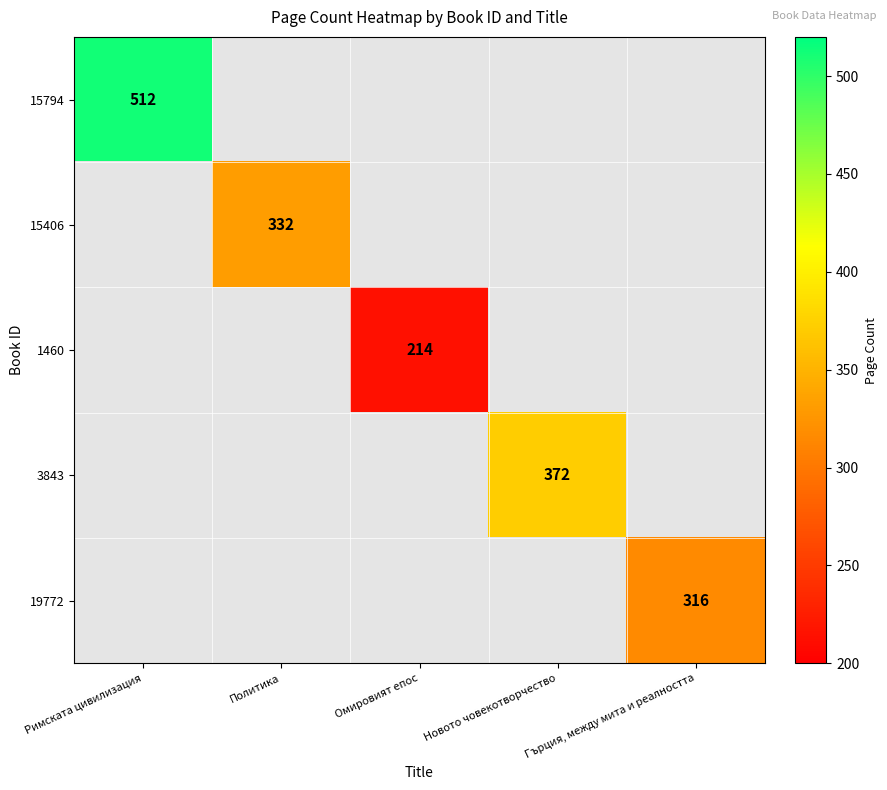

The 15794 series shows 512 at Римската цивилизация. True or false?

True